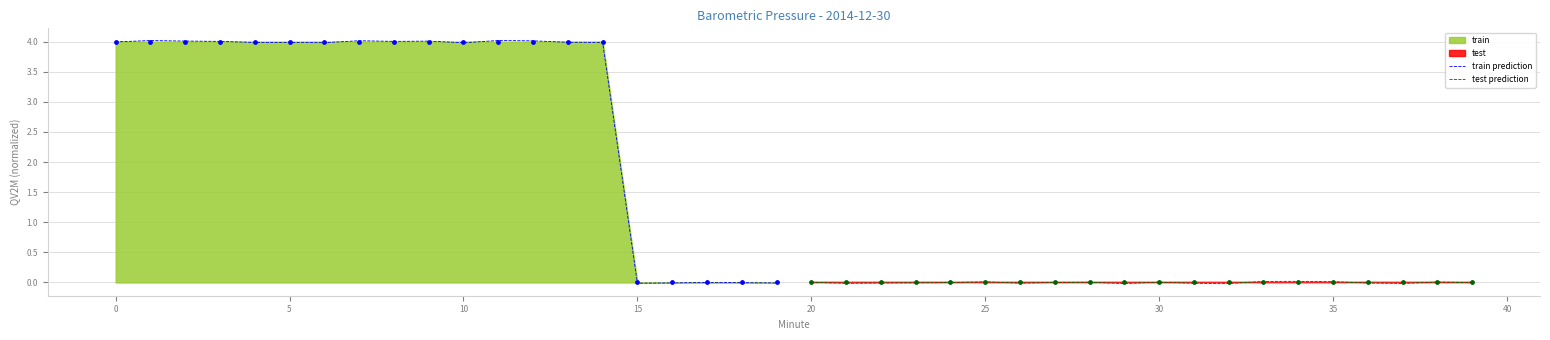

Which series contains the lowest Y value?

test prediction